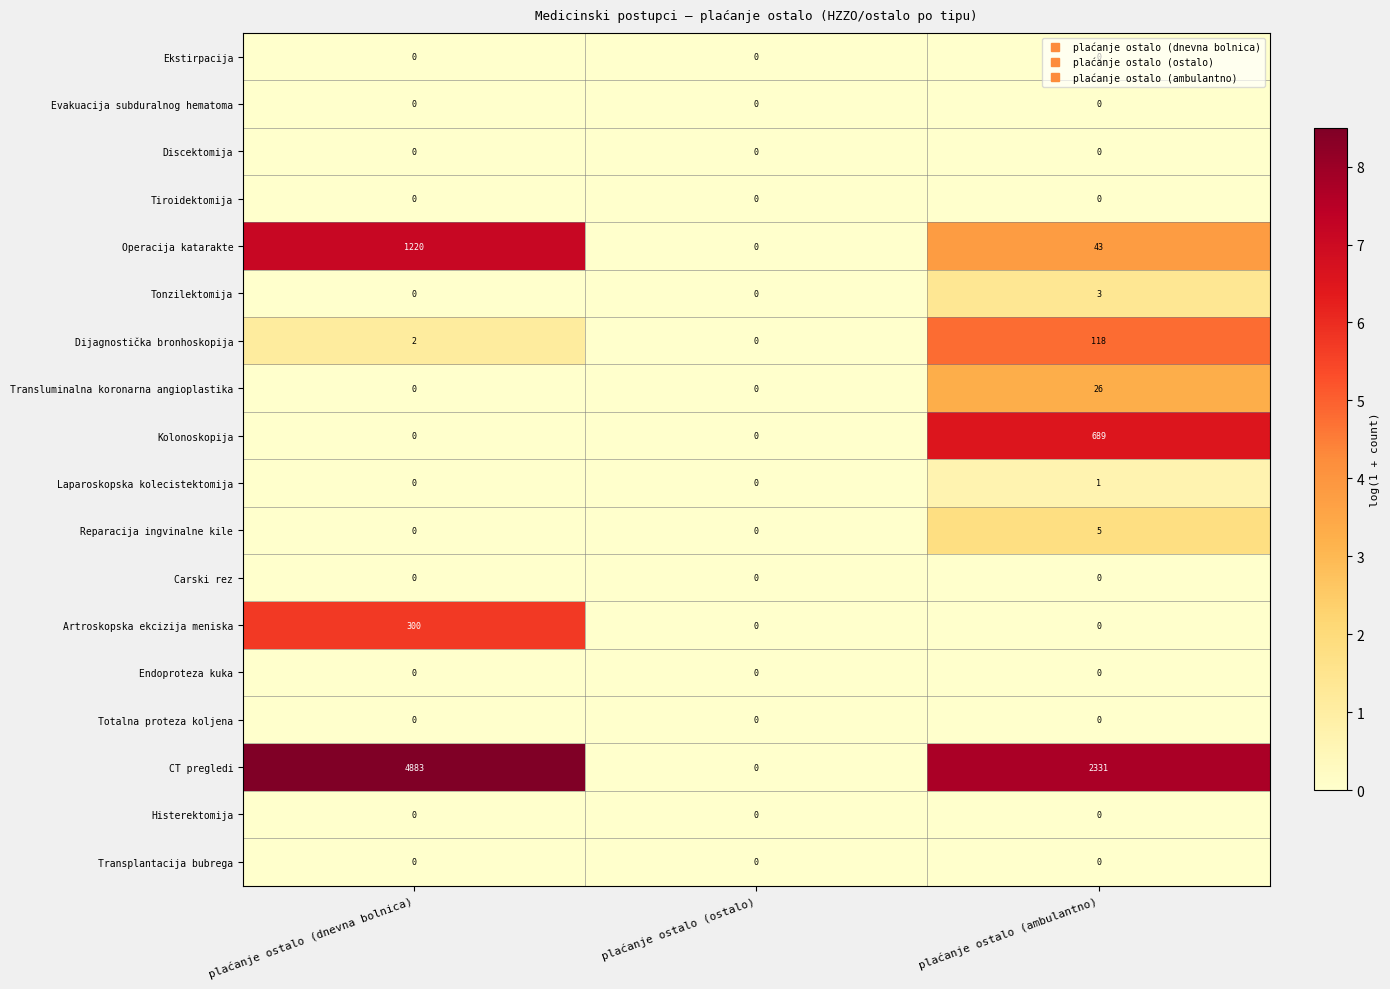

What is the sum of all Dijagnostička bronhoskopija values?

120